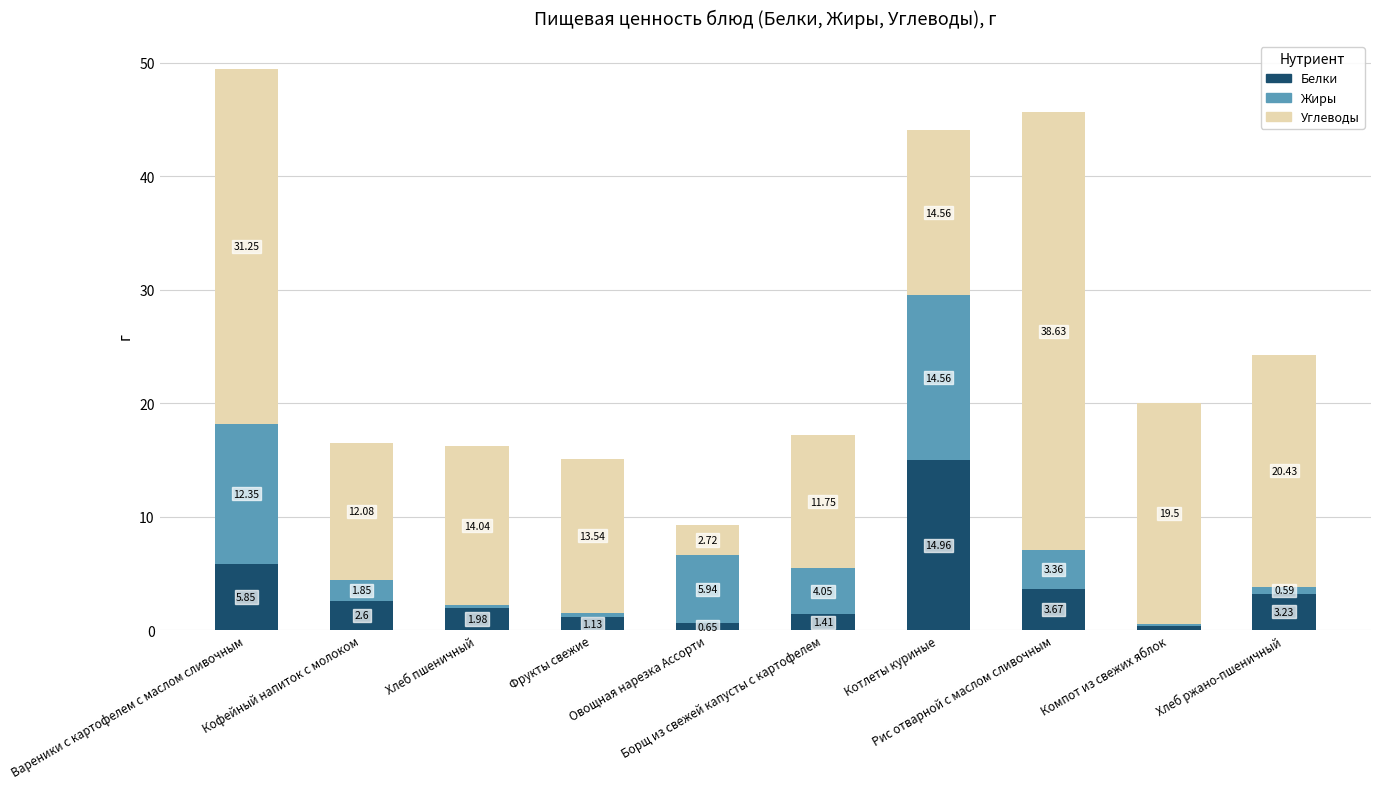

List the labels in order of Белки value, smallest first.

Компот из свежих яблок, Овощная нарезка Ассорти, Фрукты свежие, Борщ из свежей капусты с картофелем, Хлеб пшеничный, Кофейный напиток с молоком, Хлеб ржано-пшеничный, Рис отварной с маслом сливочным, Вареники с картофелем с маслом сливочным, Котлеты куриные